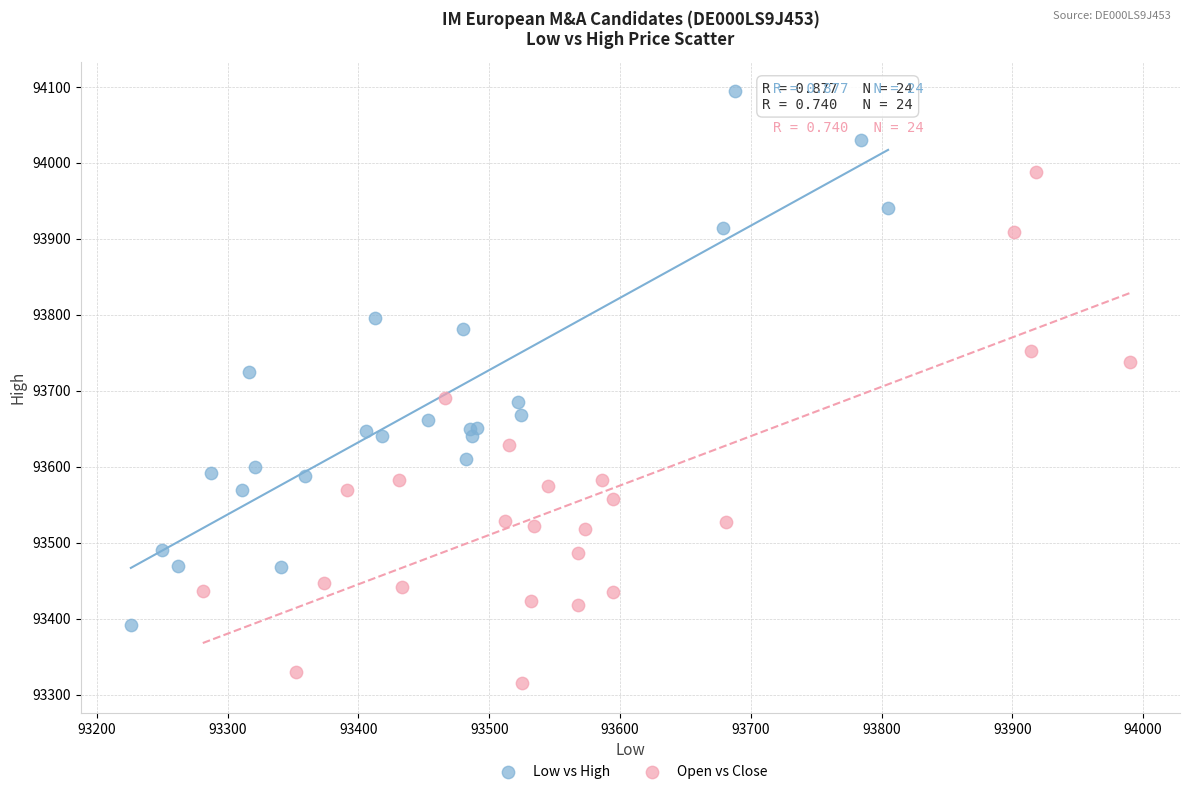

Which series contains the lowest Y value?

Open vs Close